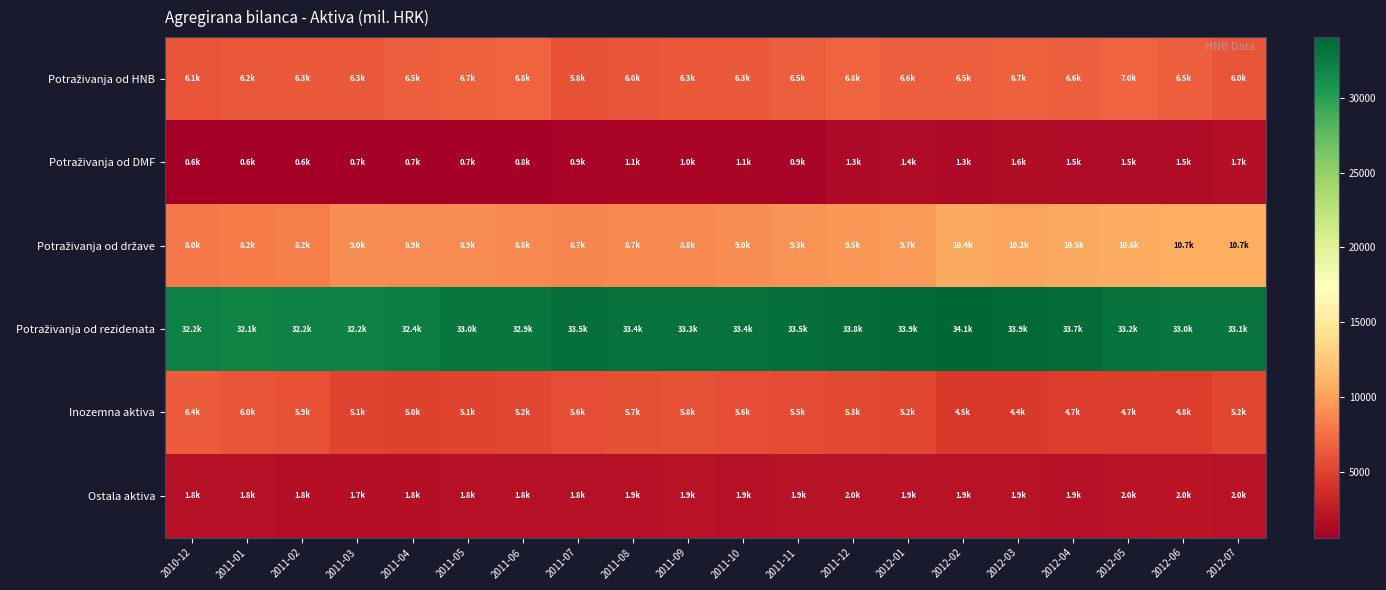

Which series changed the most between 2011-04 and 2011-12?

Potraživanja od rezidenata